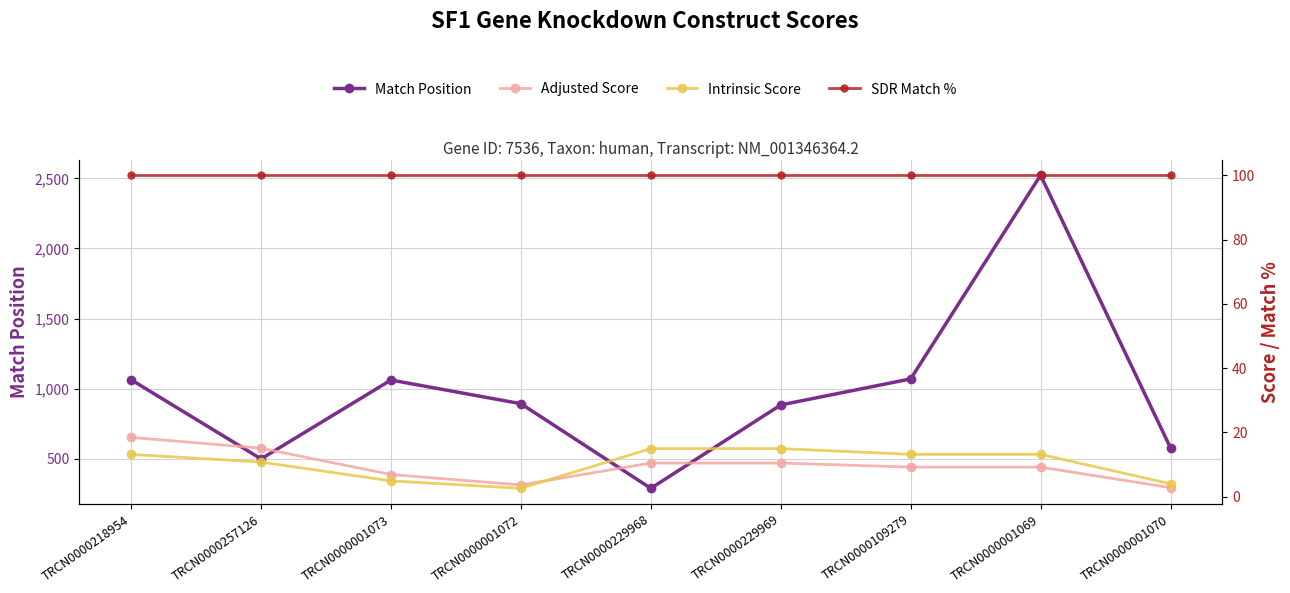

Reading left to right, what are all the values shown in this chart?

Match Position: TRCN0000218954=1063.0	TRCN0000257126=498.0	TRCN0000001073=1061.0	TRCN0000001072=892.0	TRCN0000229968=288.0	TRCN0000229969=883.0	TRCN0000109279=1069.0	TRCN0000001069=2523.0	TRCN0000001070=577.0
Adjusted Score: TRCN0000218954=18.5	TRCN0000257126=15.1	TRCN0000001073=6.9	TRCN0000001072=3.7	TRCN0000229968=10.5	TRCN0000229969=10.5	TRCN0000109279=9.2	TRCN0000001069=9.2	TRCN0000001070=2.8
Intrinsic Score: TRCN0000218954=13.2	TRCN0000257126=10.8	TRCN0000001073=5.0	TRCN0000001072=2.6	TRCN0000229968=15.0	TRCN0000229969=15.0	TRCN0000109279=13.2	TRCN0000001069=13.2	TRCN0000001070=4.0
SDR Match %: TRCN0000218954=100.0	TRCN0000257126=100.0	TRCN0000001073=100.0	TRCN0000001072=100.0	TRCN0000229968=100.0	TRCN0000229969=100.0	TRCN0000109279=100.0	TRCN0000001069=100.0	TRCN0000001070=100.0